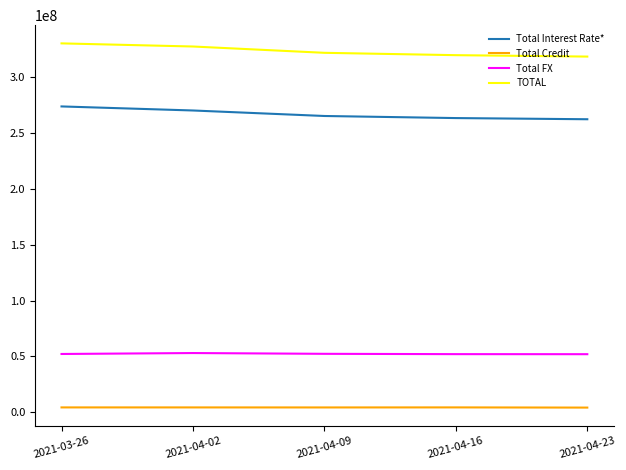

The value of TOTAL at 2021-04-02 is 327519130. True or false?

True